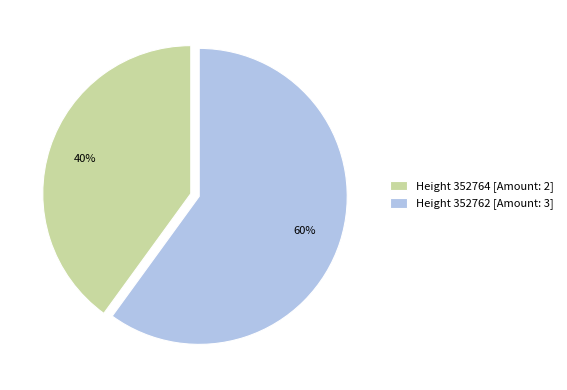

Rank the categories by value from highest to lowest.

Height 352762 [Amount: 3], Height 352764 [Amount: 2]